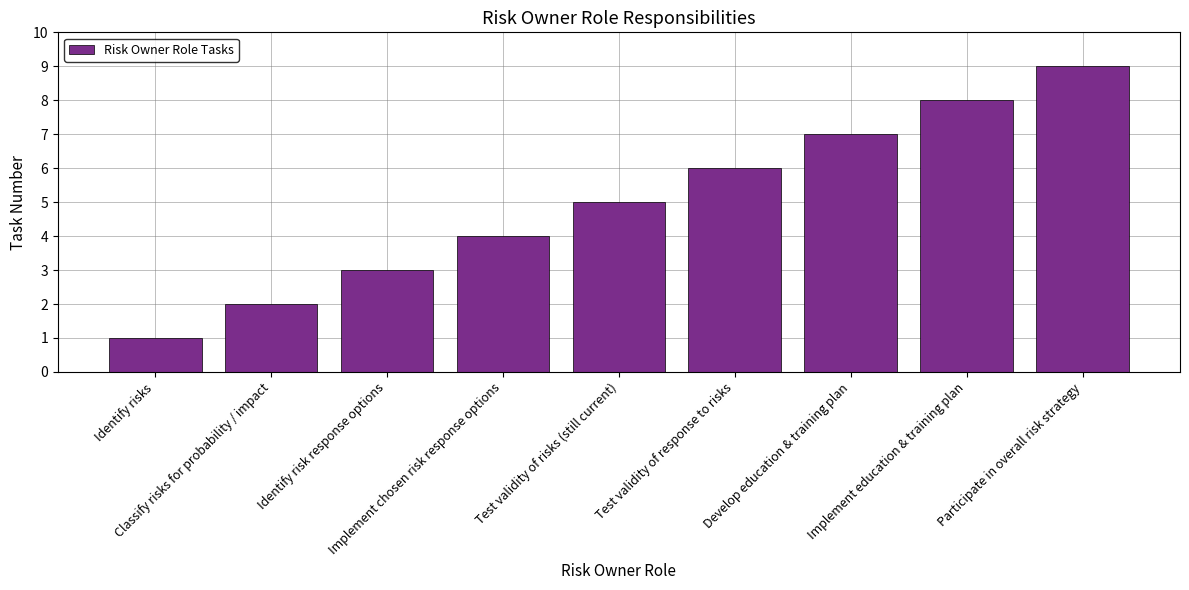

What is the change in value from Develop education & training plan to Implement education & training plan?

+1